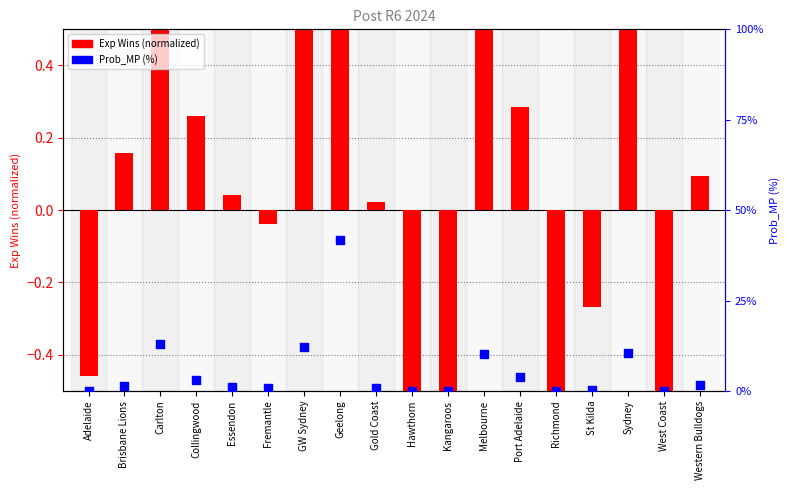

Which series has the largest total across all categories?

Prob_MP (%)